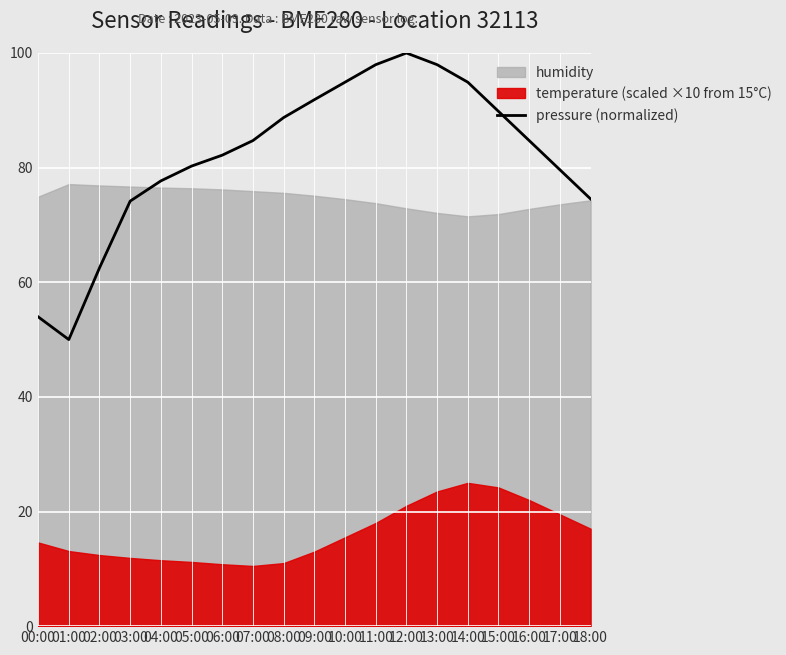

How many lines are shown in the chart?

1